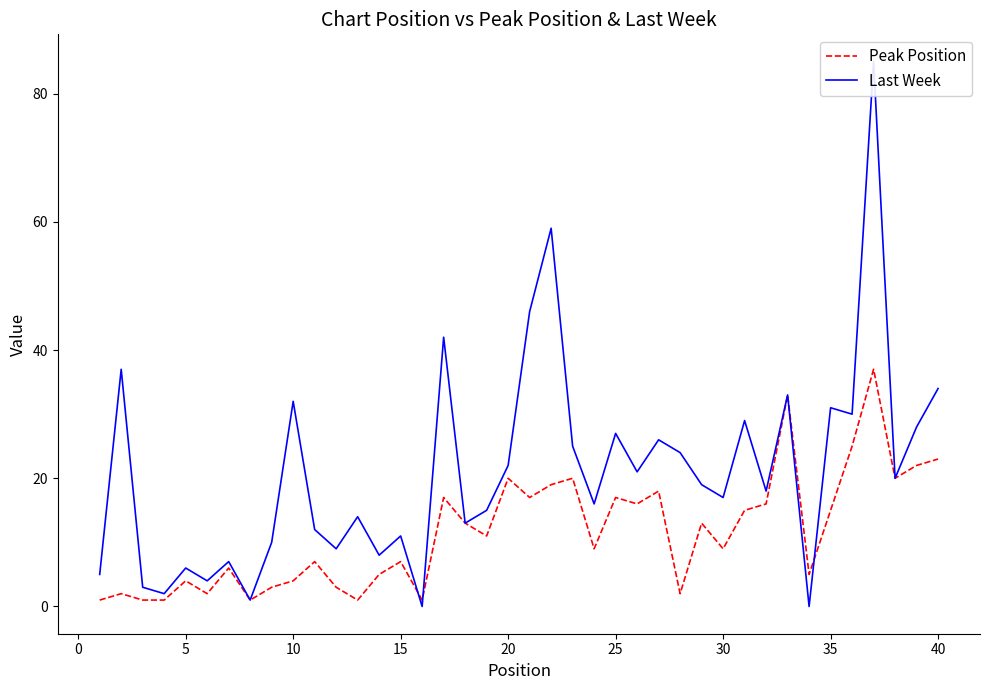

What is the highest value of the Peak Position series?

37